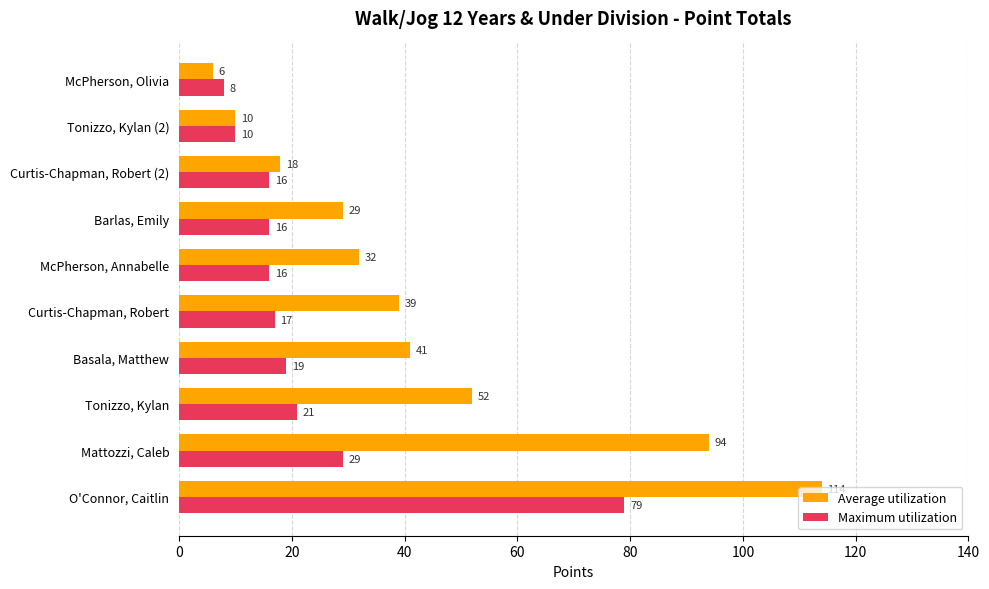

How many data points in Maximum utilization are less than 17?

5